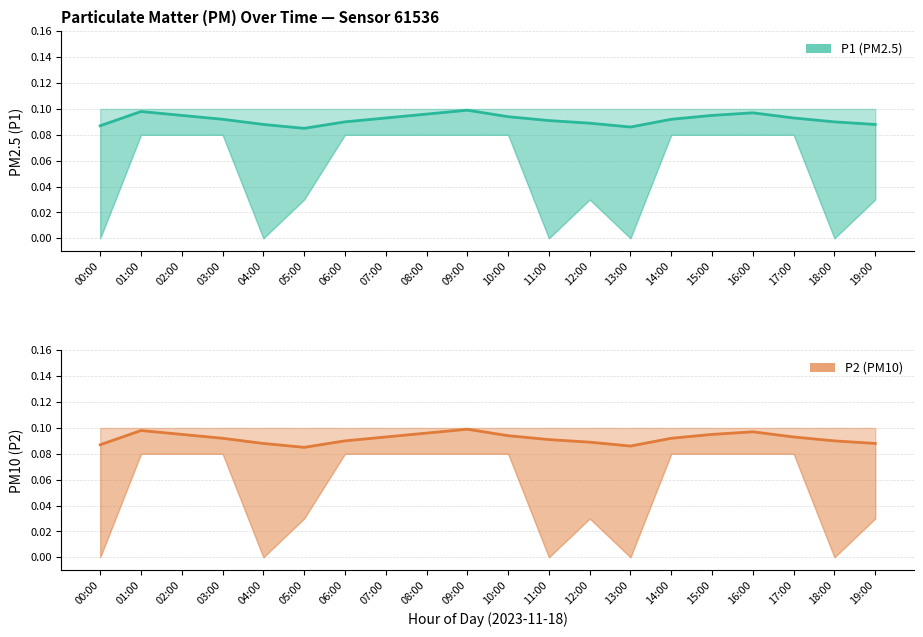

What are all the series names shown in the legend?

P1, P2